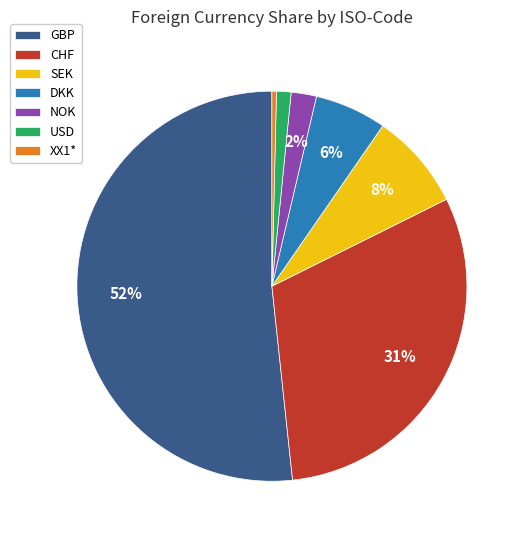

Does XX1* account for over 50% of the chart?

No